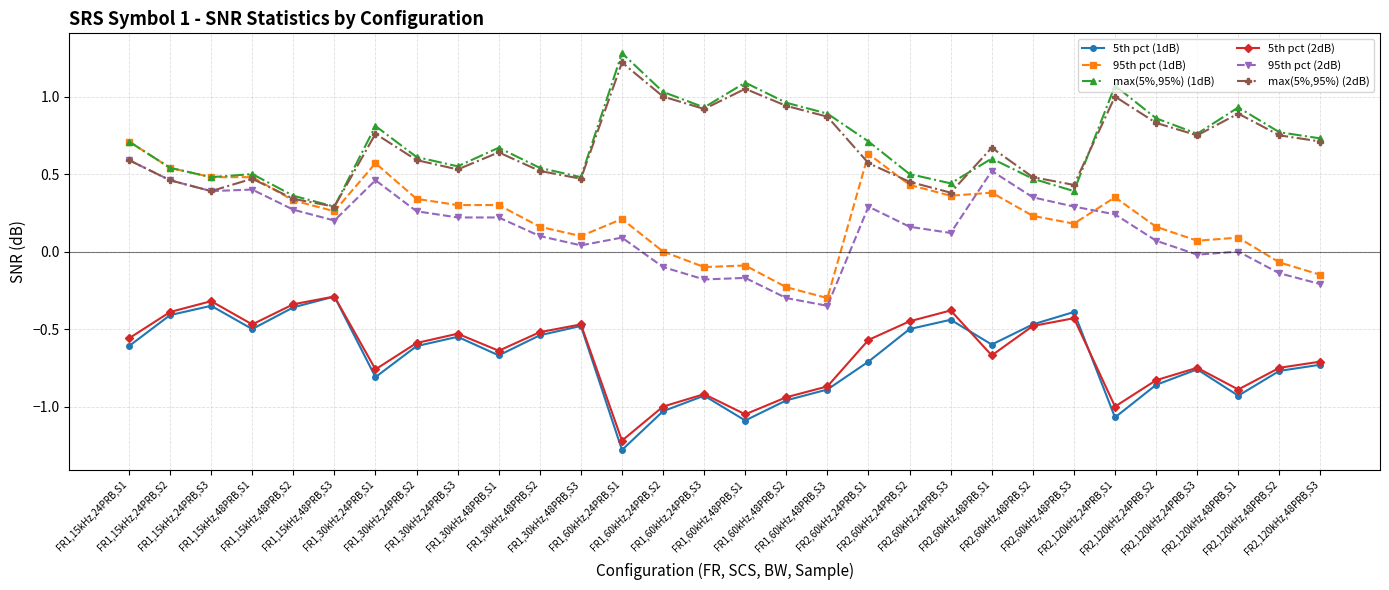

Is the value of 95th pct (1dB) at FR2,60kHz,48PRB,S2 greater than the value of max(5%,95%) (1dB) at FR1,30kHz,48PRB,S2?

No